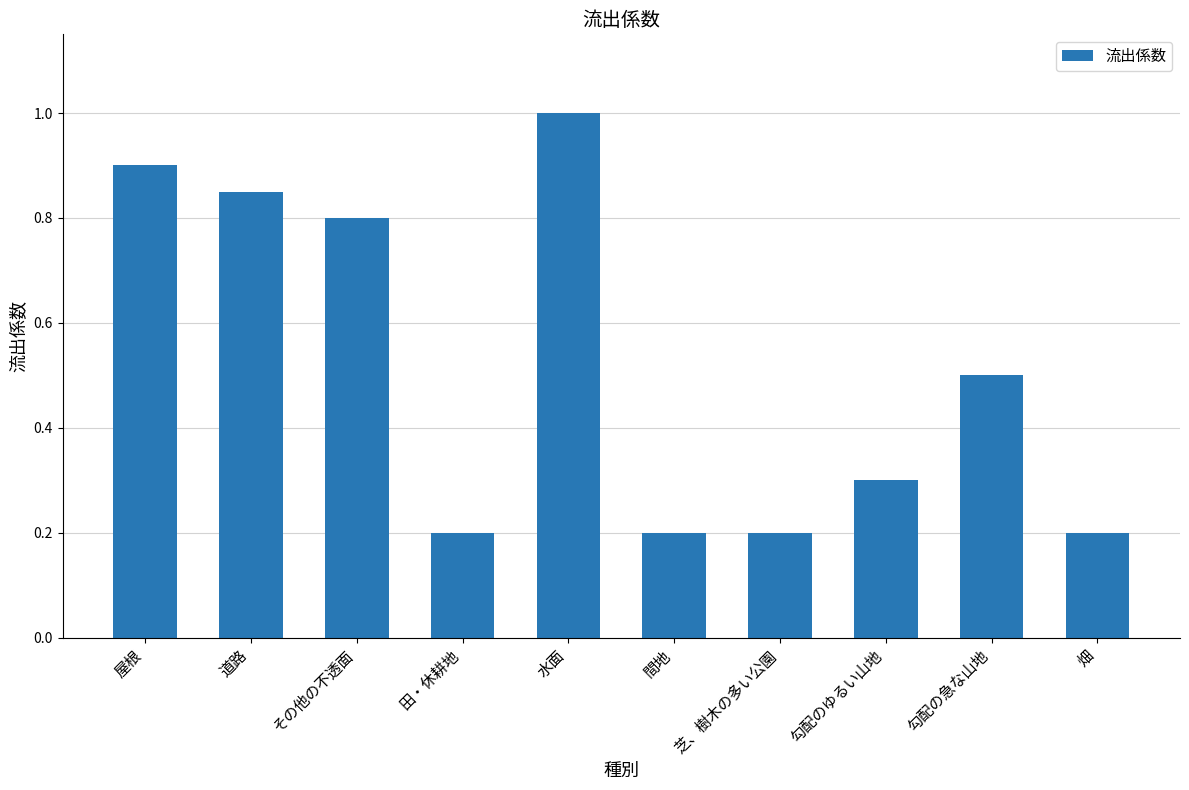

What is the average value?

0.5